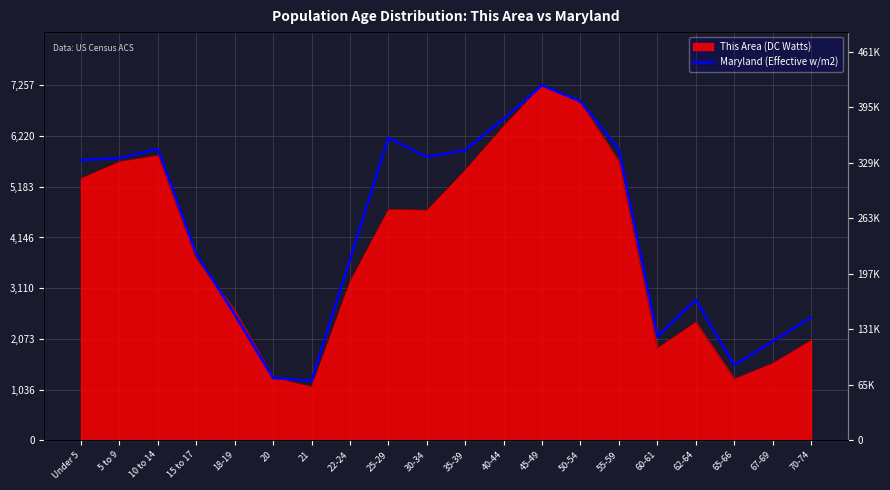

What is the average value?

4286.0